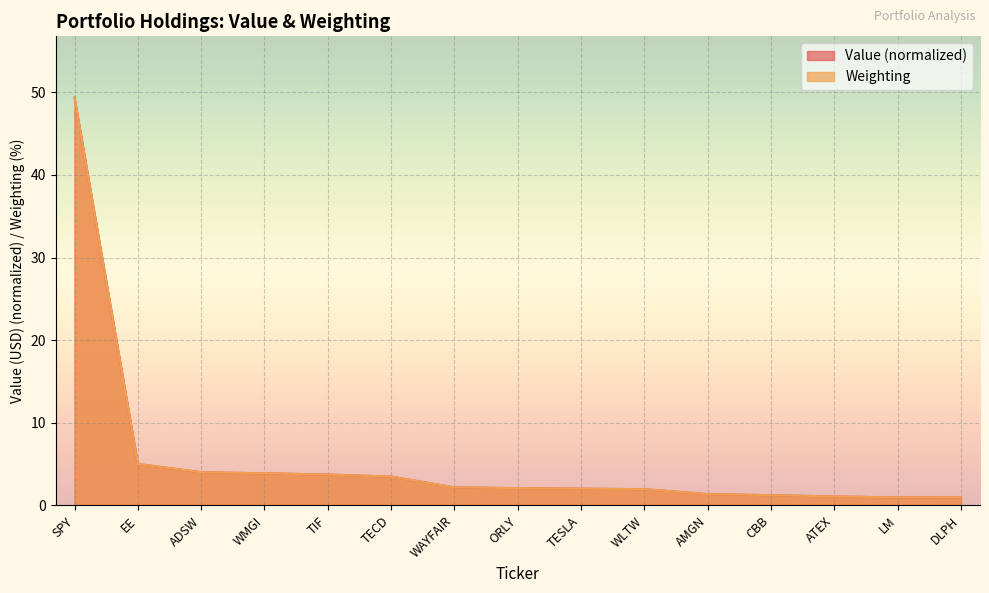

What value does the Weighting series have at AMGN?

1.4